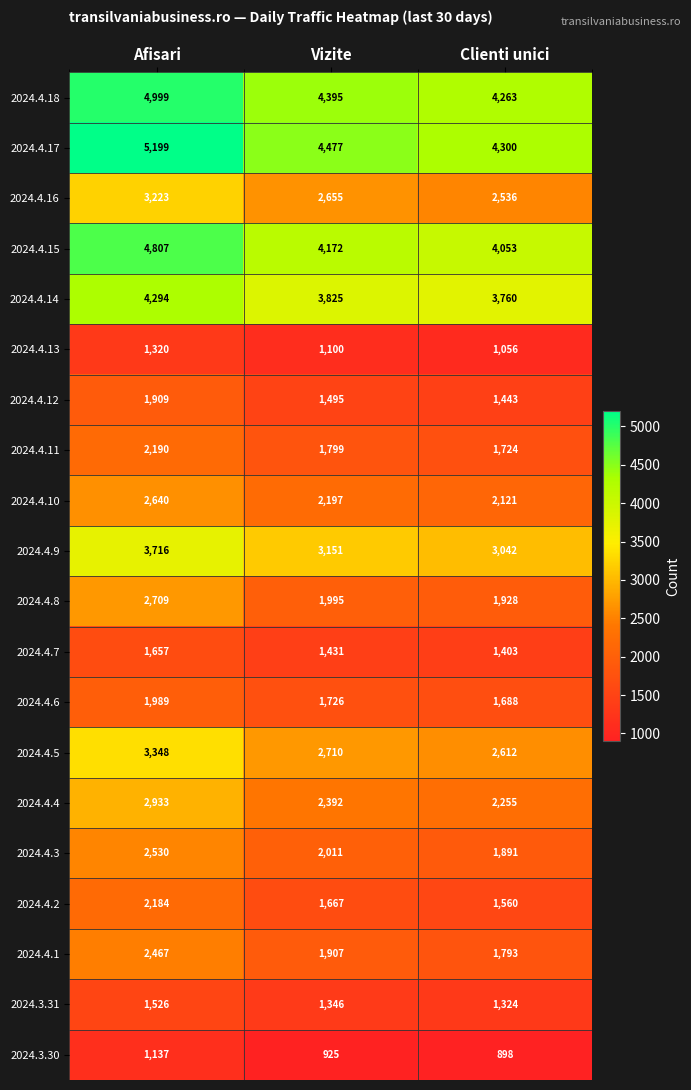

At which category is the sum across all series the highest?

Afisari